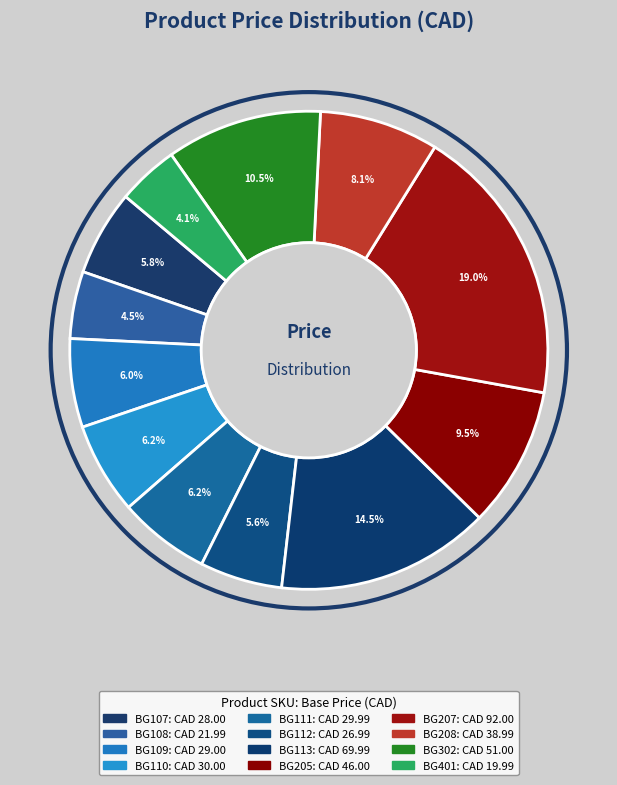

Is the sum of BG205 and BG111 greater than half?

No